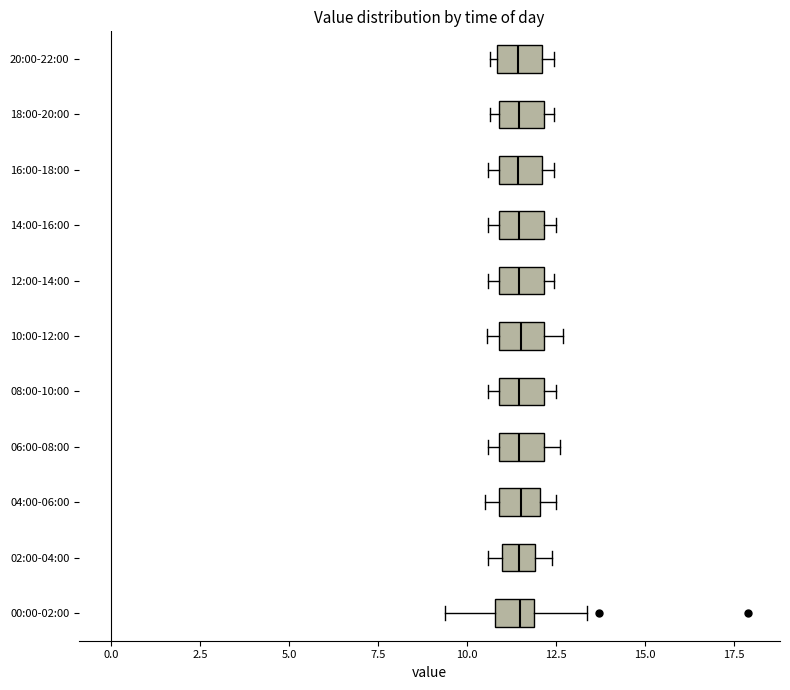

Where is the left edge of the box for 00:00-02:00 on the x-axis? The values are not printed on the chart, so give them approximately, as read against the axis.

11.0